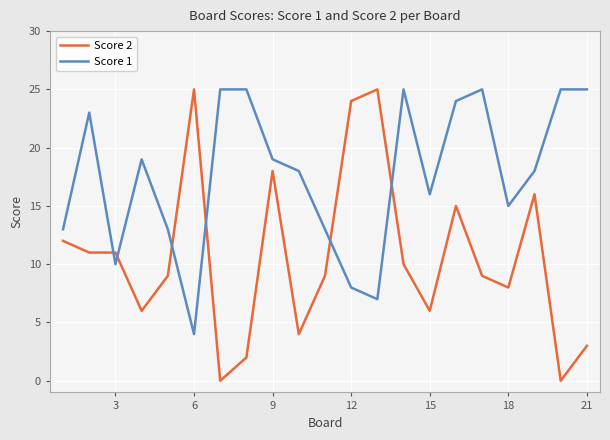

Which series has the largest total across all categories?

Score 1